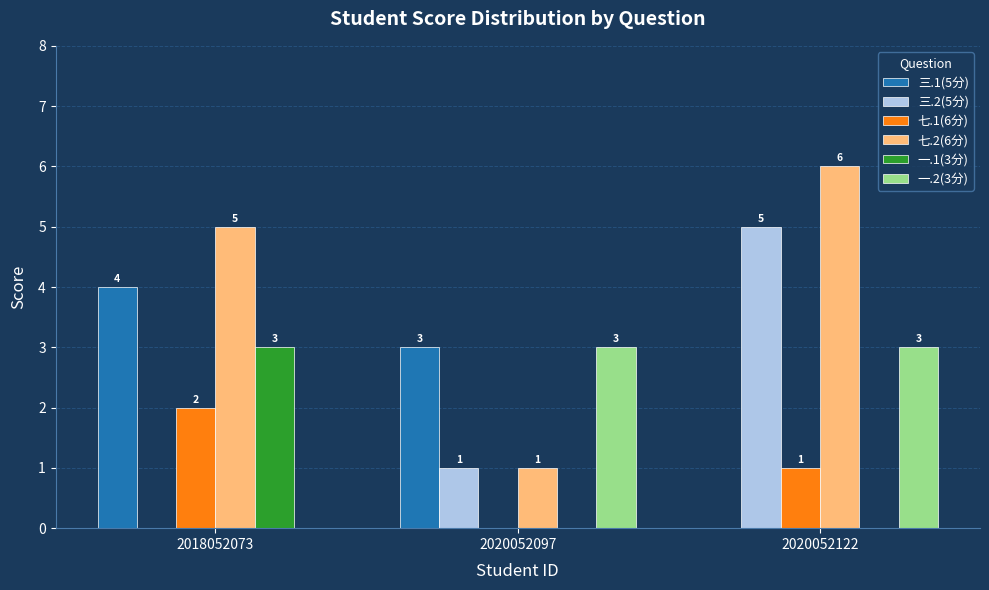

What is the sum of all 七.1(6分) values?

3